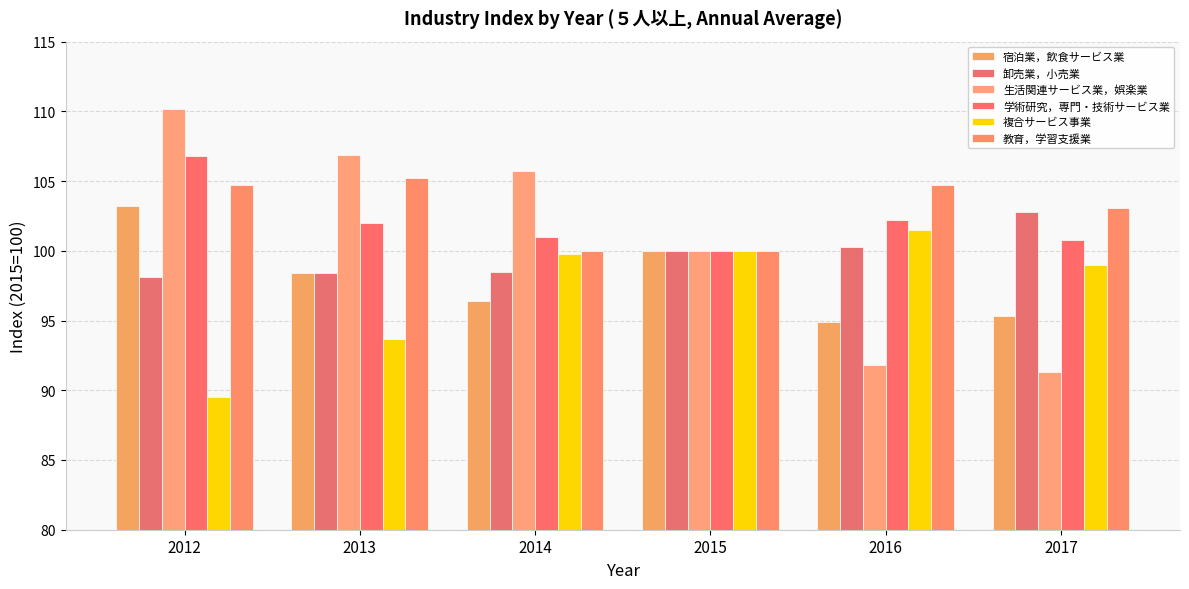

Is the value of 教育，学習支援業 at 2014 greater than the value of 複合サービス事業 at 2013?

Yes